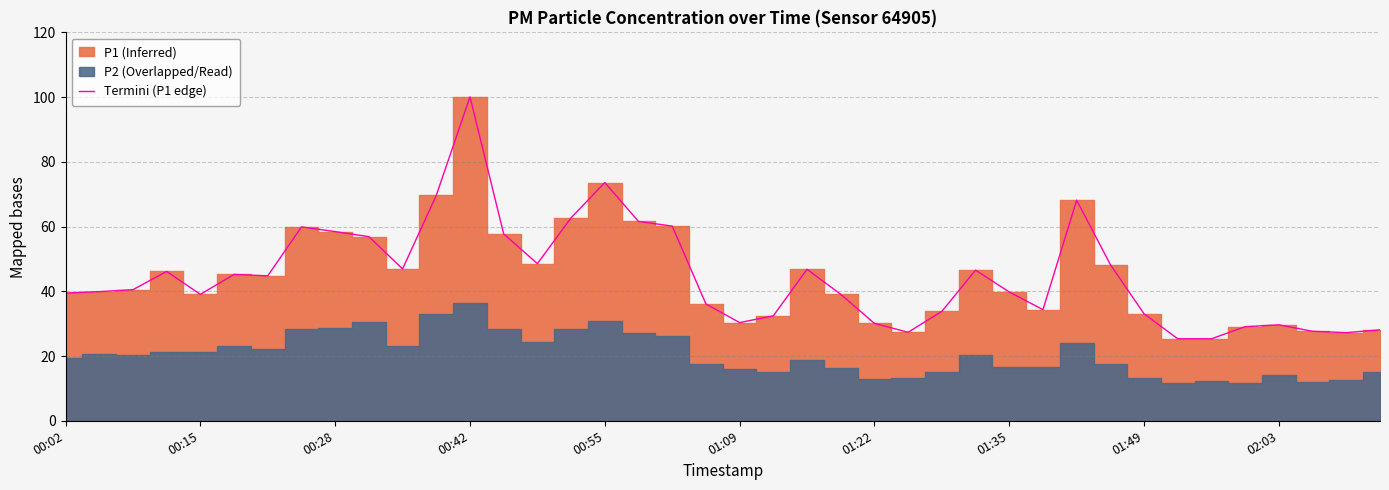

What is the maximum value for Termini (P1 edge)?

100.1